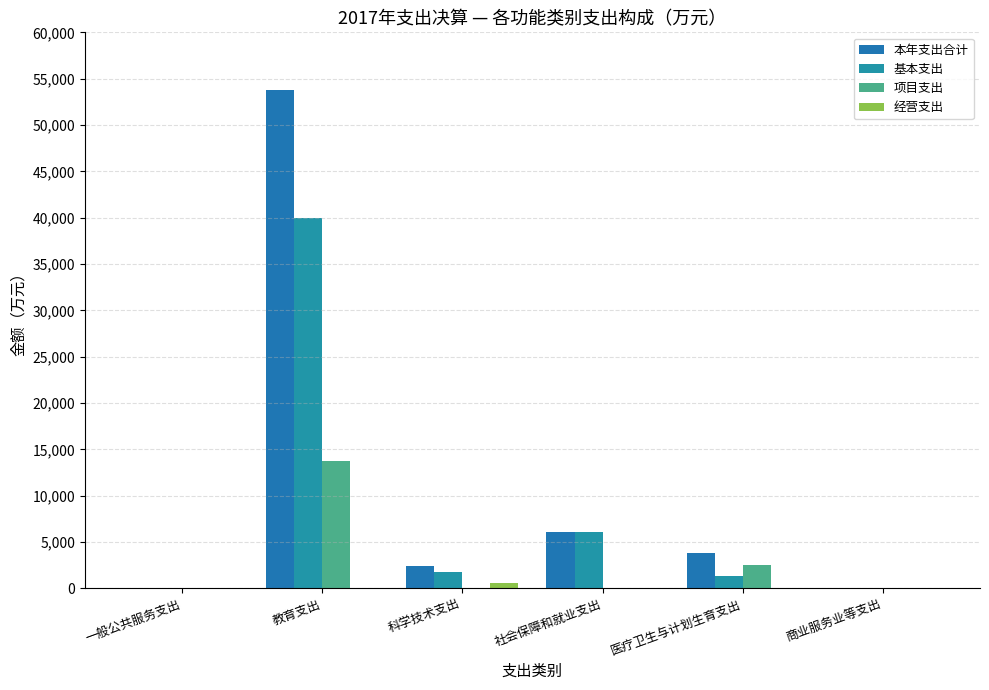

The value of 经营支出 at 教育支出 is 0.0. True or false?

True